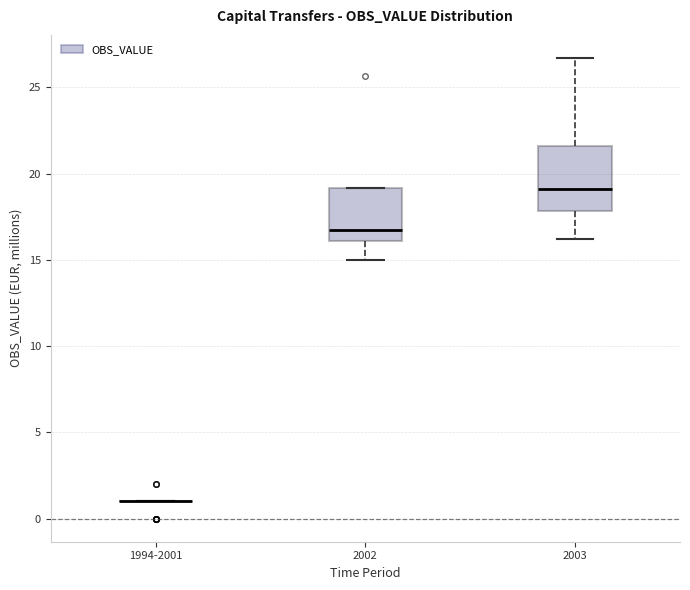

Reading left to right, read every box against the y-axis: the position of its median line, the range the box covers, and the ends of its whiskers. The values are not printed on the chart, so give them approximately, as read against the axis.

1994-2001: box collapsed to a line at 1.0, whiskers 1.0 to 1.0
2002: median 16.5, box 16.0 to 19.0, whiskers 15.0 to 19.0
2003: median 19.0, box 18.0 to 21.5, whiskers 16.0 to 26.5